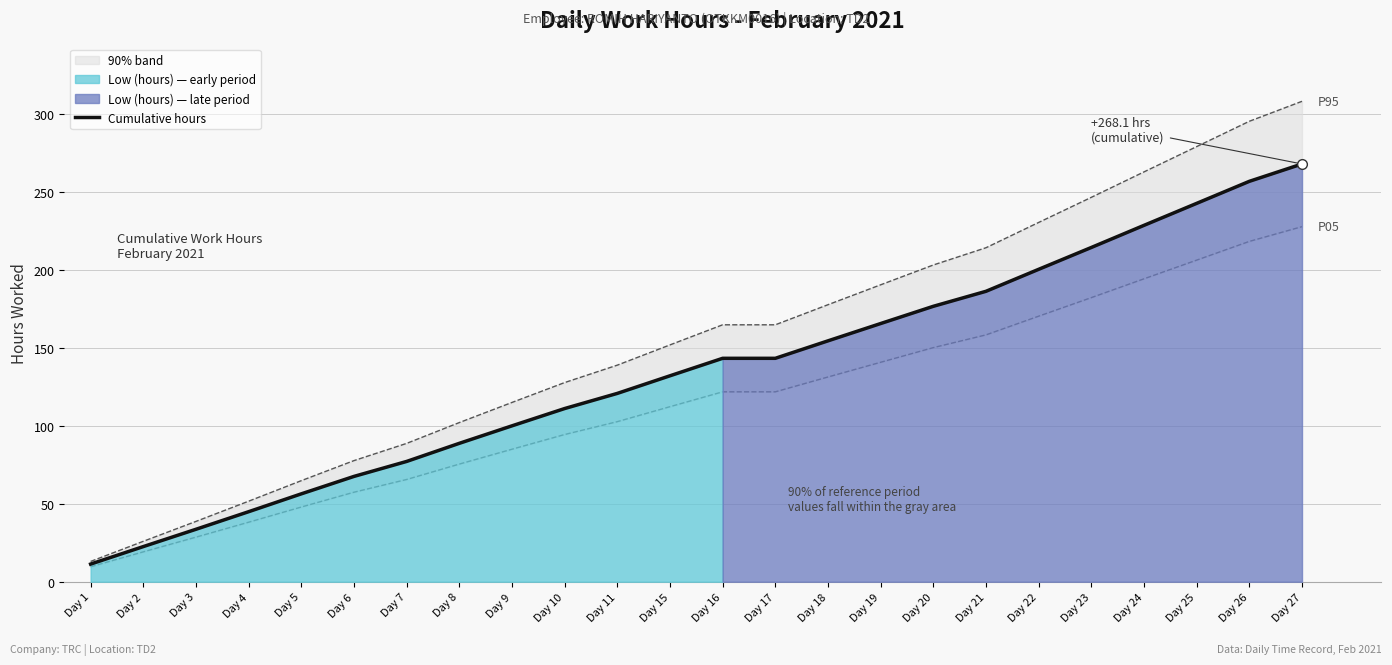

Rank the categories by value from lowest to highest.

Day 1, Day 2, Day 3, Day 4, Day 5, Day 6, Day 7, Day 8, Day 9, Day 10, Day 11, Day 15, Day 16, Day 17, Day 18, Day 19, Day 20, Day 21, Day 22, Day 23, Day 24, Day 25, Day 26, Day 27